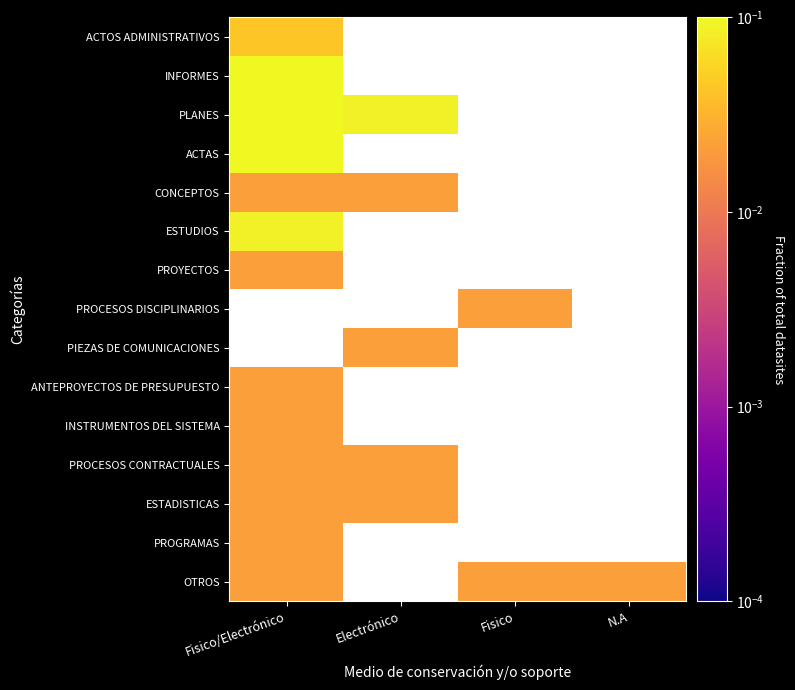

Where is CONCEPTOS nearest to the value 0?

Fisico/Electrónico